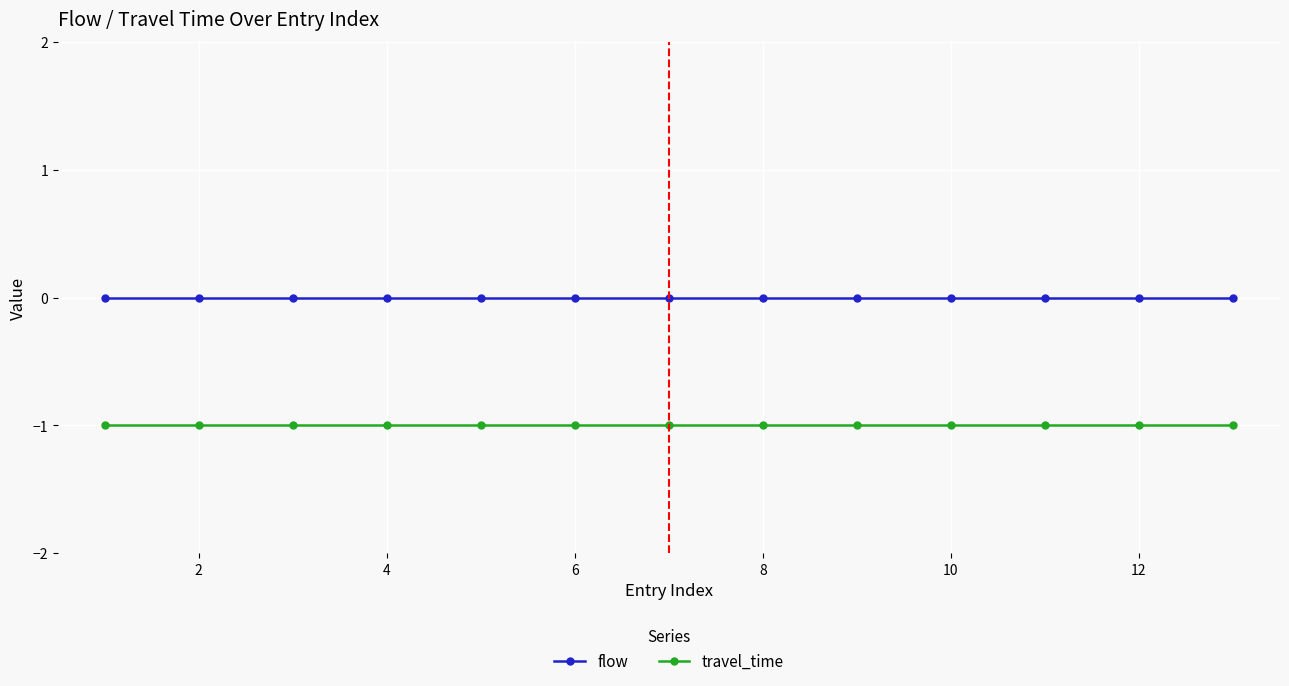

What is the value of the travel_time point at the 9th from the left?

-1